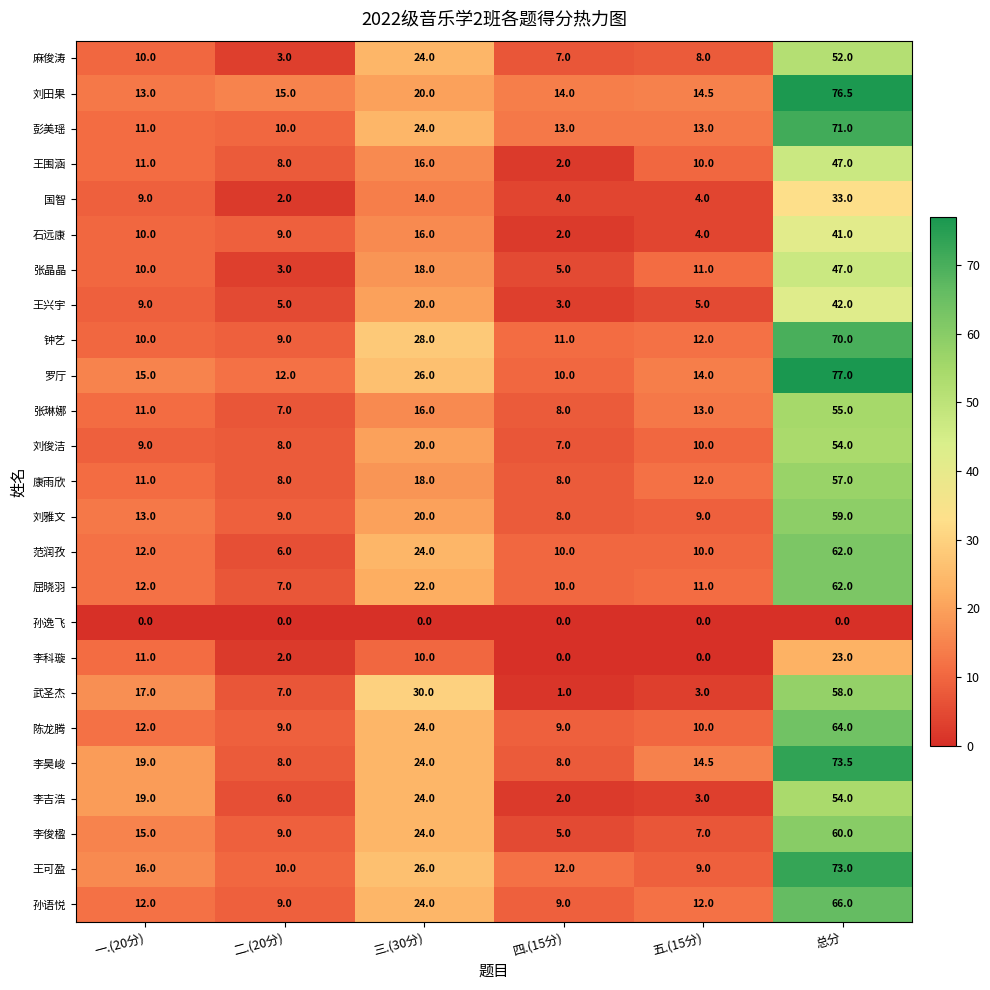

What is the total value across all series at 四.(15分)?

168.0